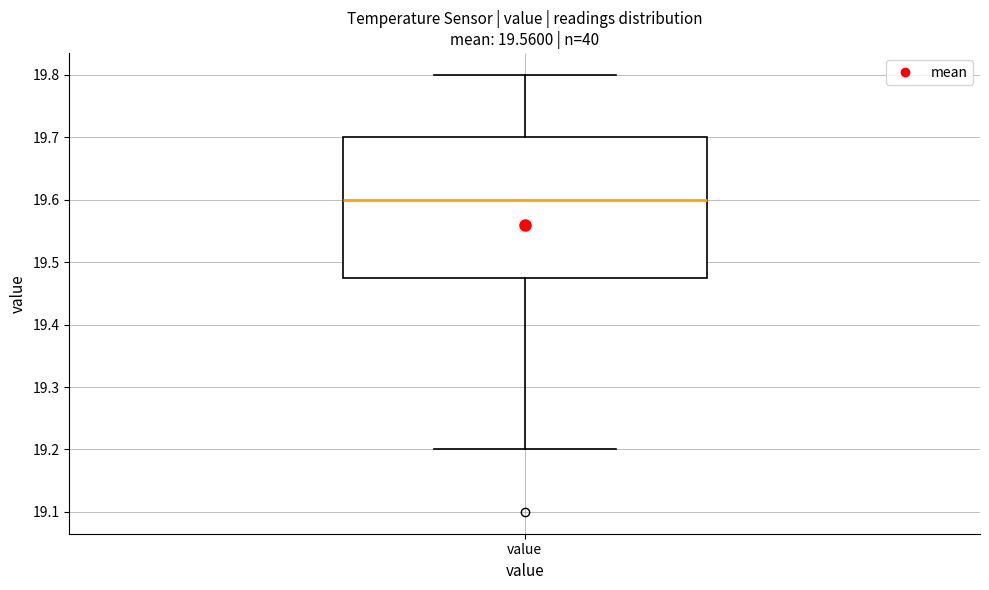

Read this box plot against the y-axis: the position of the median line, the range covered by the box, and the ends of both whiskers. The values are not printed on the chart, so give them approximately, as read against the axis.

median 19.60, box 19.48 to 19.70, whiskers 19.20 to 19.80